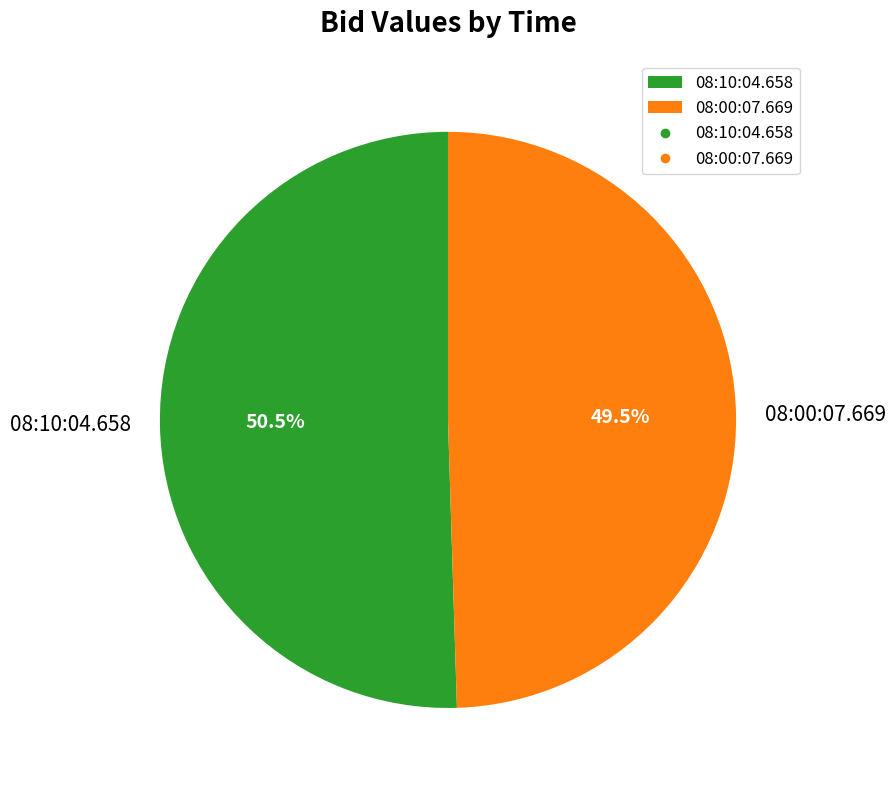

What is the majority slice?

08:10:04.658